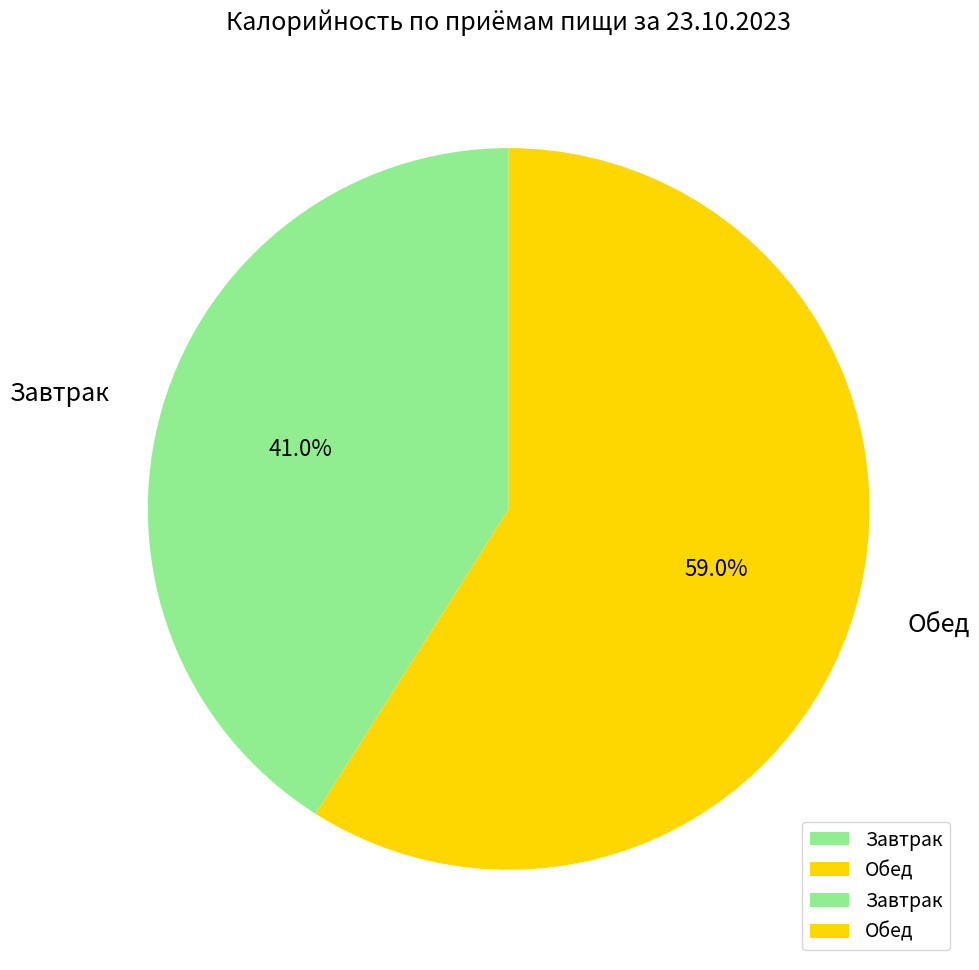

True or false: Завтрак accounts for 41% of the total.

True